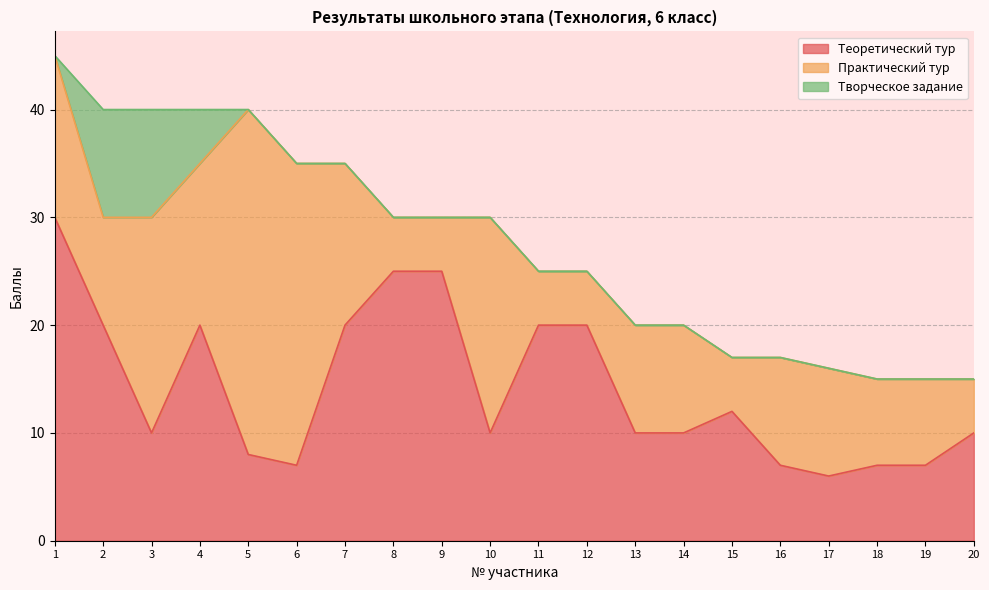

Read the Практический тур value at 1.

15